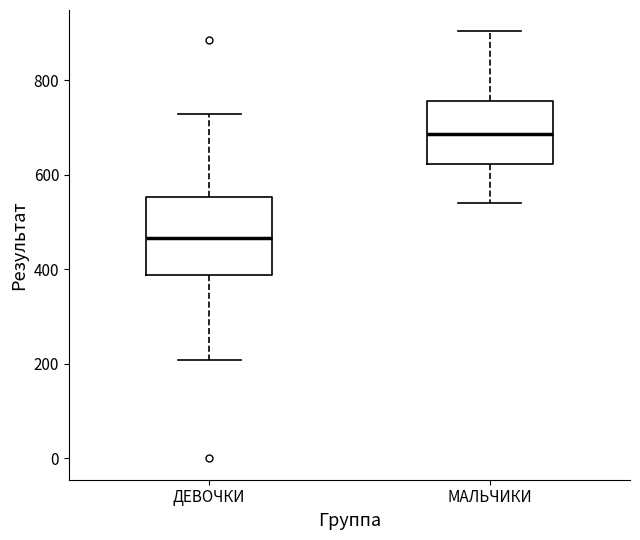

Where is the upper edge of the box for ДЕВОЧКИ on the y-axis? The values are not printed on the chart, so give them approximately, as read against the axis.

560